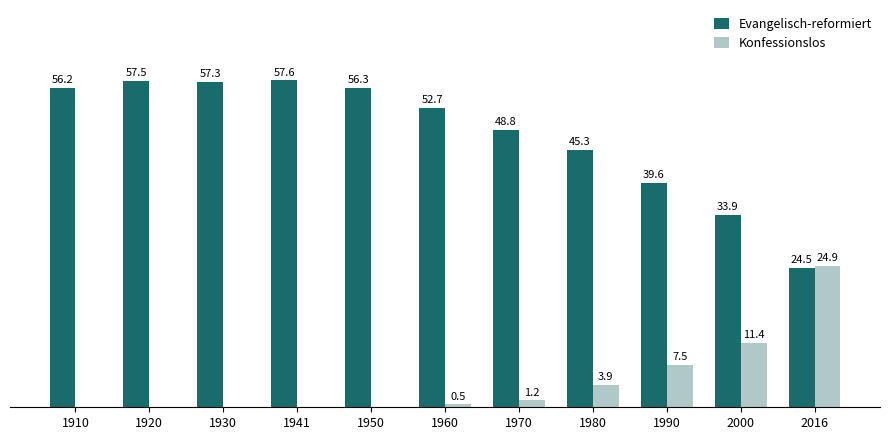

Which series changed the most between 1930 and 1990?

Evangelisch-reformiert